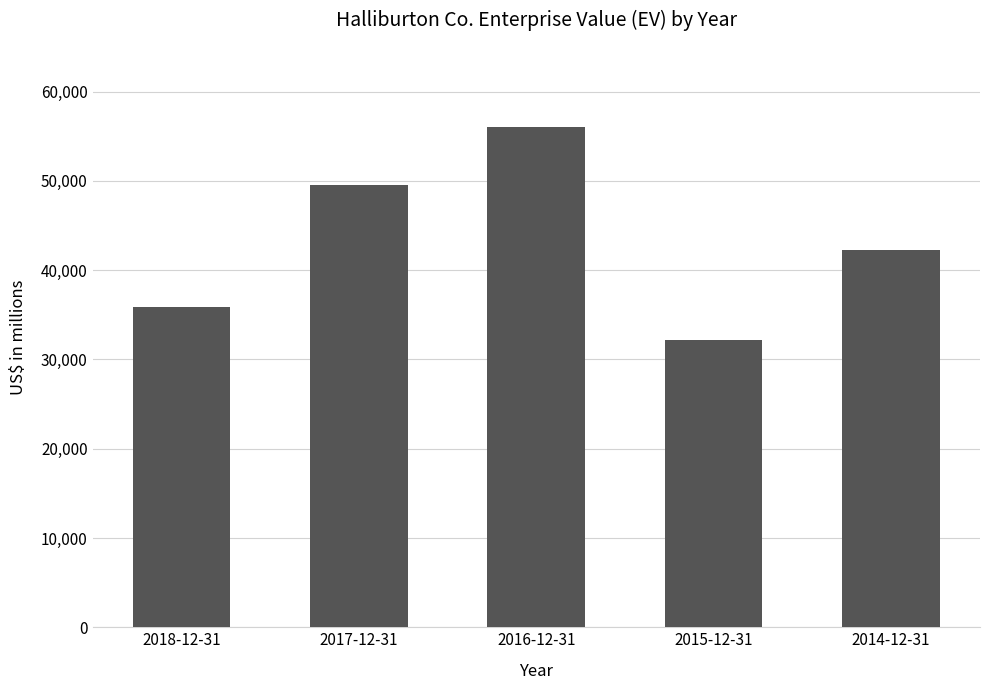

At which category does the chart reach its minimum across all series?

2015-12-31